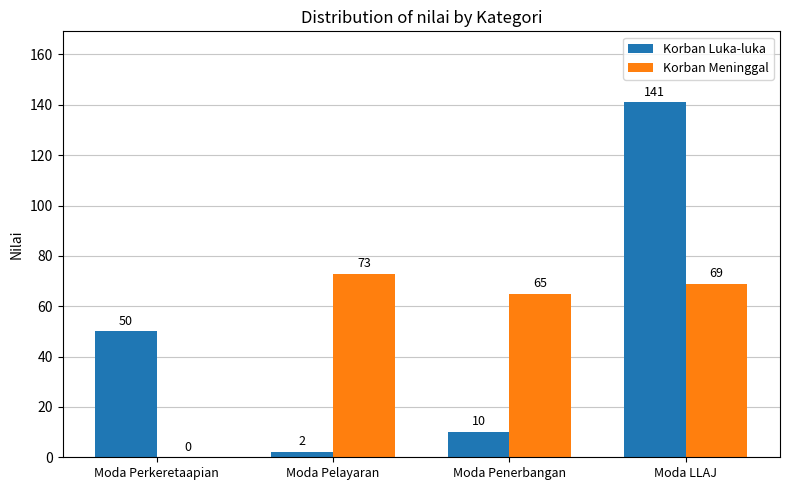

How many values in Korban Meninggal are above zero?

3